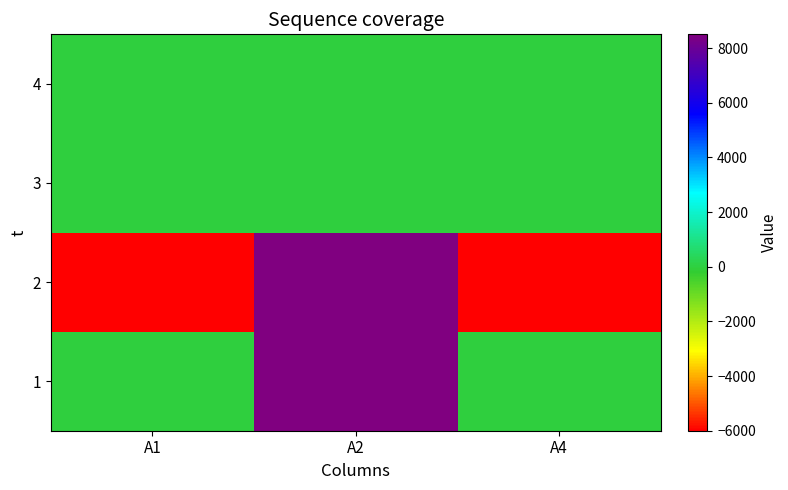

What is the total value across all series at A1?

-6000